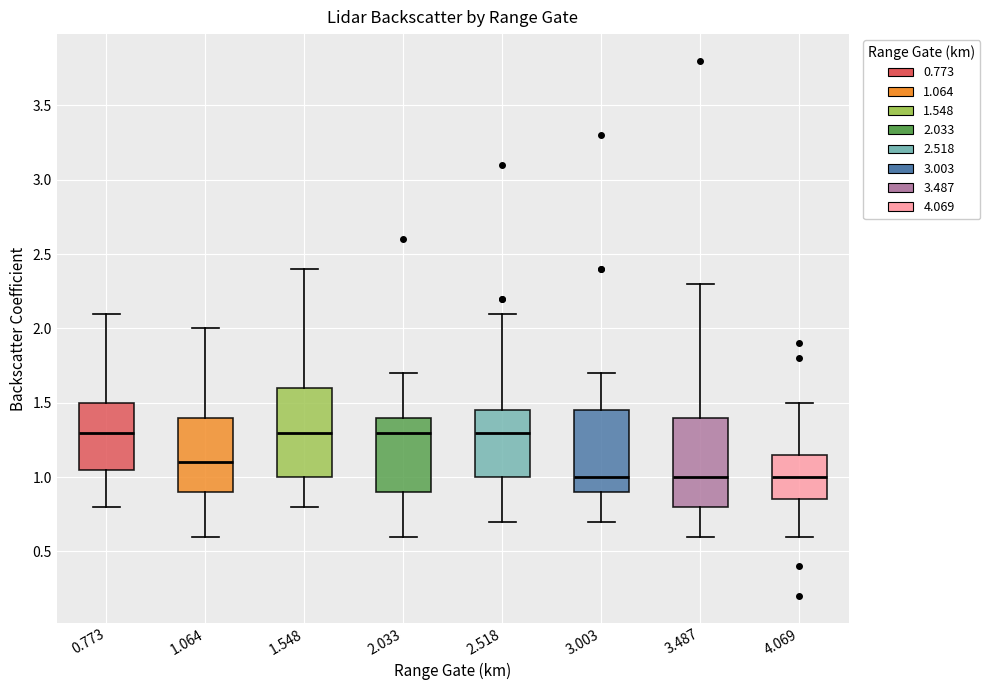

Reading left to right, read every box against the y-axis: the position of its median line, the range the box covers, and the ends of its whiskers. The values are not printed on the chart, so give them approximately, as read against the axis.

0.773: median 1.30, box 1.05 to 1.50, whiskers 0.80 to 2.10
1.064: median 1.10, box 0.90 to 1.40, whiskers 0.60 to 2.00
1.548: median 1.30, box 1.00 to 1.60, whiskers 0.80 to 2.40
2.033: median 1.30, box 0.90 to 1.40, whiskers 0.60 to 1.70
2.518: median 1.30, box 1.00 to 1.45, whiskers 0.70 to 2.10
3.003: median 1.00, box 0.90 to 1.45, whiskers 0.70 to 1.70
3.487: median 1.00, box 0.80 to 1.40, whiskers 0.60 to 2.30
4.069: median 1.00, box 0.85 to 1.15, whiskers 0.60 to 1.50